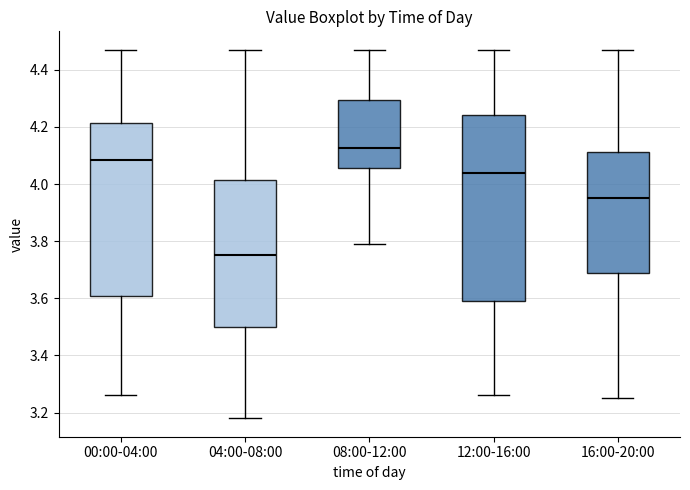

Which box has the lowest median line?

04:00-08:00